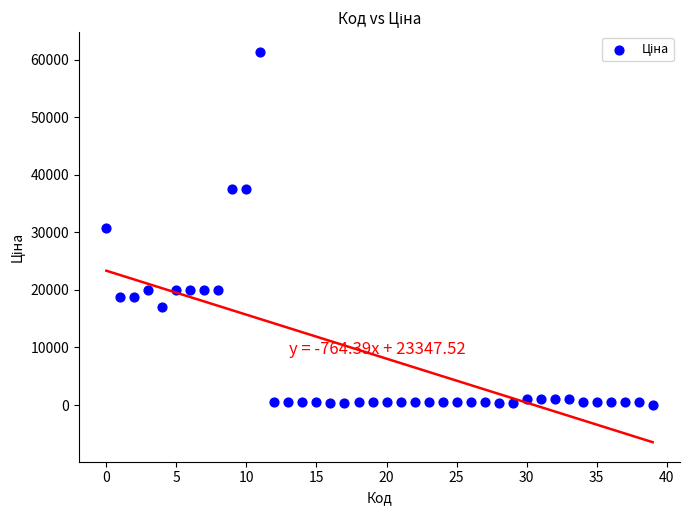

What is the range of Y values (max minus min)?

61402.3